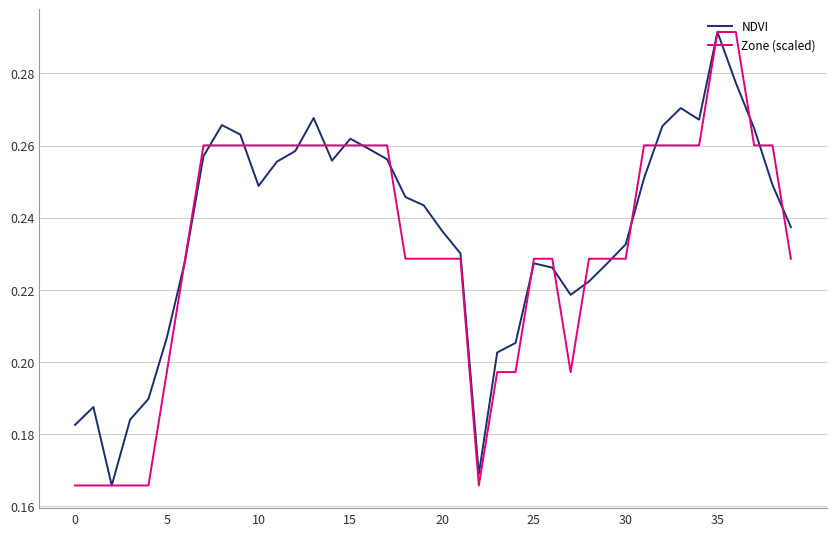

The Zone (scaled) series shows 0.1 at 30. True or false?

False